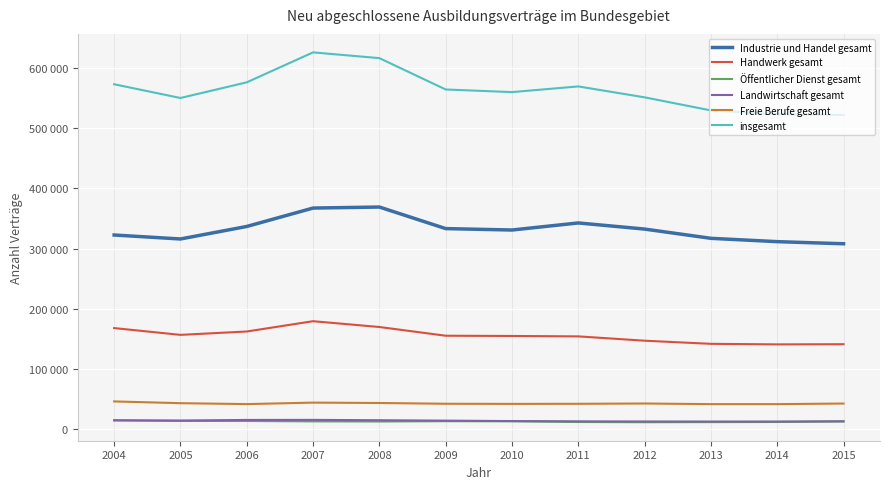

Reading left to right, transcribe all the data shown in this chart.

Industrie und Handel gesamt: 322758	316164	336936	367485	369195	333405	331044	342783	332622	317265	311733	308244
Handwerk gesamt: 168291	157026	162603	179697	170070	155583	155178	154506	147327	142137	141234	141513
Öffentlicher Dienst gesamt: 15129	14172	14082	13413	13227	13725	13554	12402	12009	12216	12417	13284
Landwirtschaft gesamt: 15192	14784	15813	15903	15327	14646	13923	13482	13260	13158	13164	13569
Freie Berufe gesamt: 46539	43617	42111	44556	43947	42675	42441	42612	43095	42051	42051	43053
insgesamt: 572979	550179	576153	625884	616341	564306	559959	569379	551259	529542	523200	522093